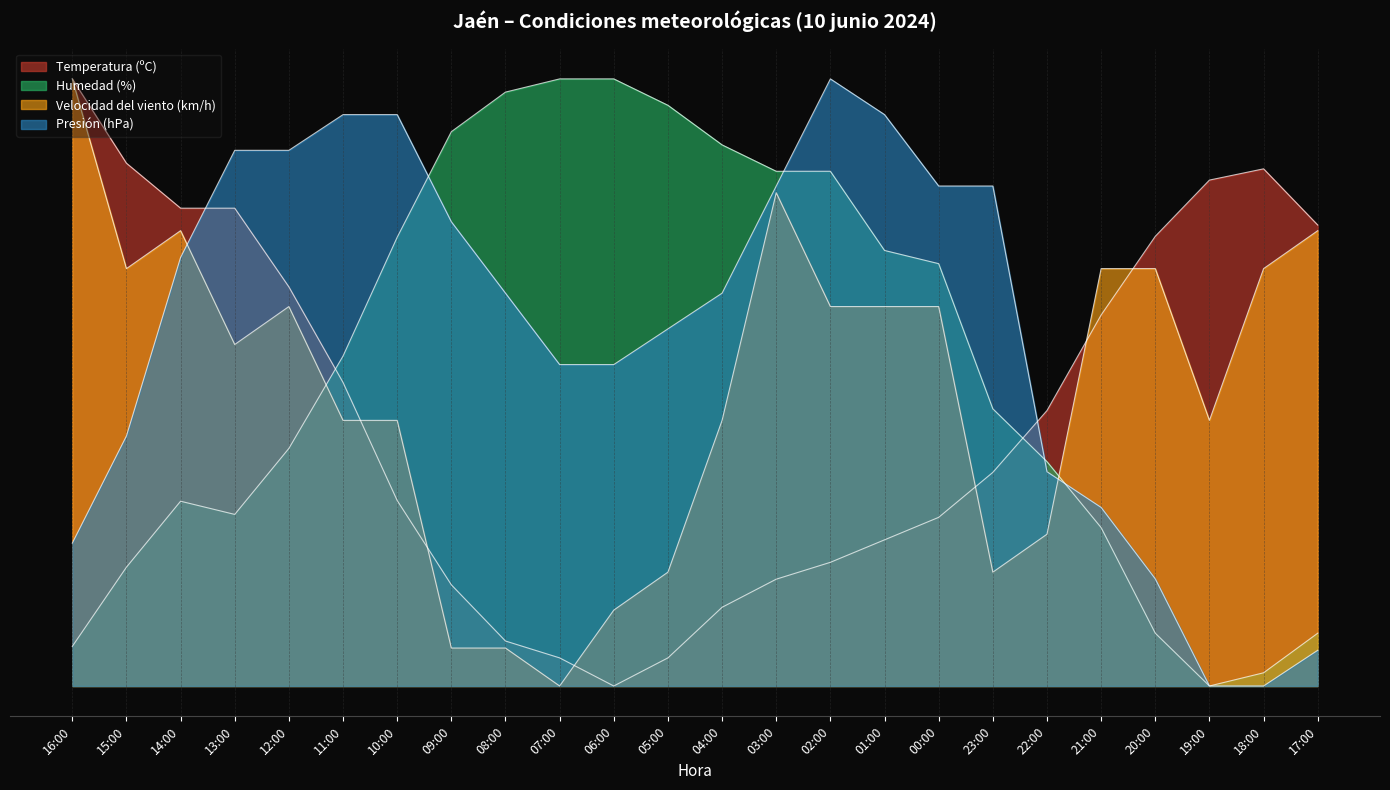

What is the highest value of the Velocidad del viento (km/h) series?

1.0